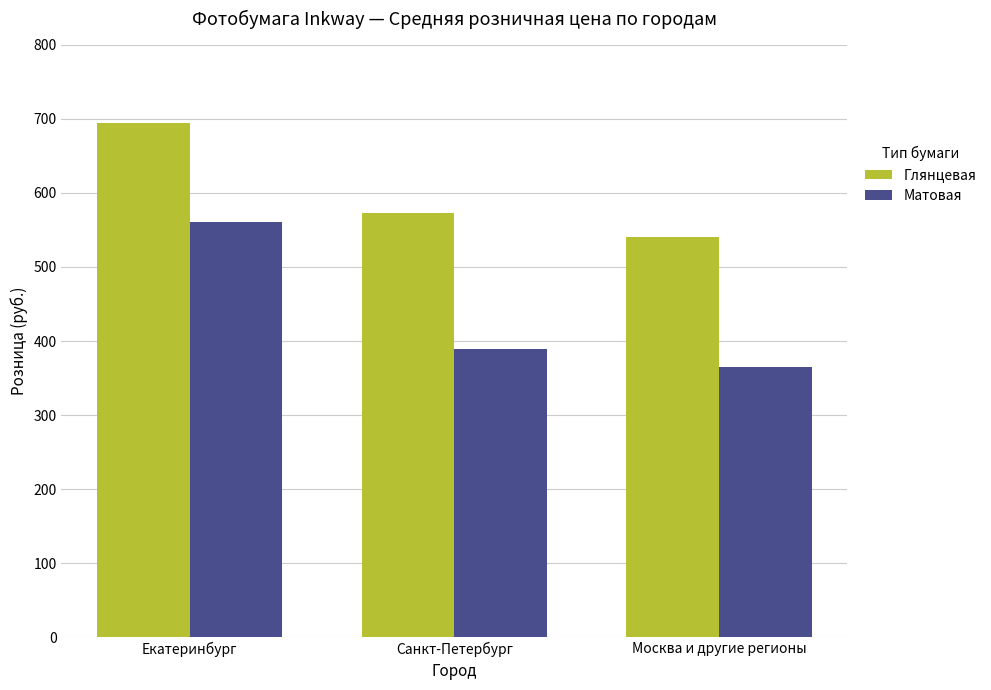

List the series in order of their overall mean, highest first.

Глянцевая, Матовая